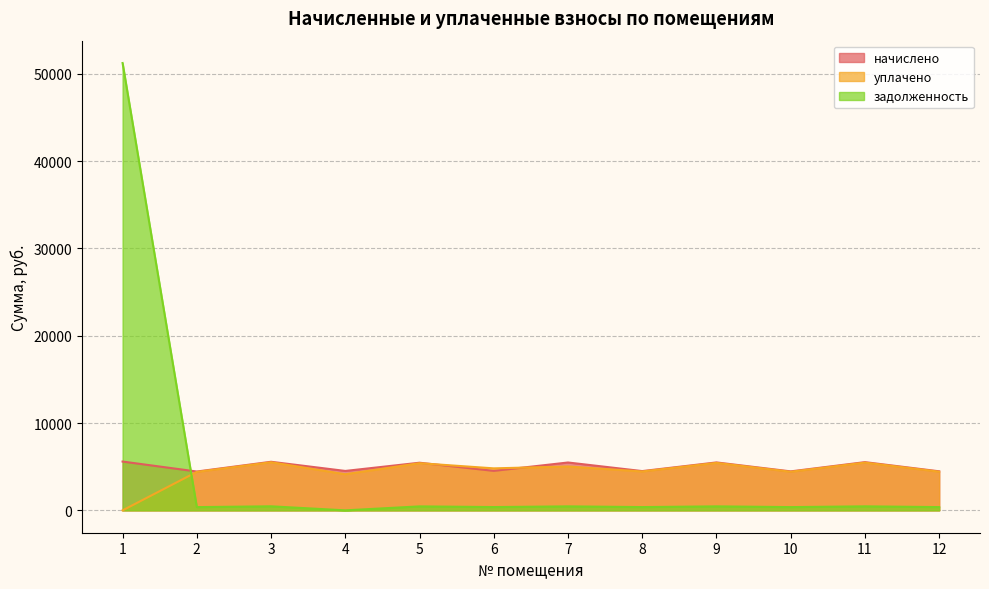

Reading left to right, extract all data points from this chart.

начислено: 1=5589.1	2=4448.2	3=5564.4	4=4514.3	5=5456.9	6=4522.6	7=5481.7	8=4497.8	9=5490.0	10=4464.7	11=5523.0	12=4473.0
уплачено: 1=0.0	2=4404.1	3=5509.2	4=4138.1	5=5402.8	6=4809.7	7=5024.9	8=4453.1	9=5435.6	10=4420.4	11=5468.2	12=4428.6
задолженность: 1=51231.8	2=370.7	3=463.7	4=0.0	5=454.7	6=376.9	7=456.8	8=374.8	9=457.5	10=372.1	11=459.7	12=372.8